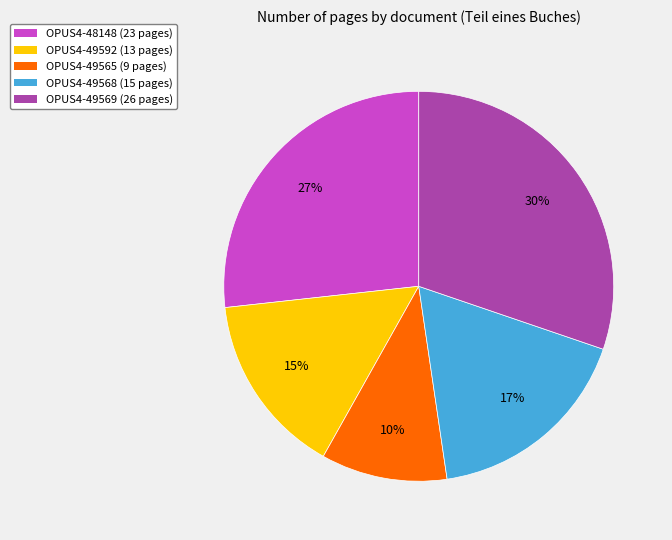

The OPUS4-49569 slice represents 30% of the pie. True or false?

True